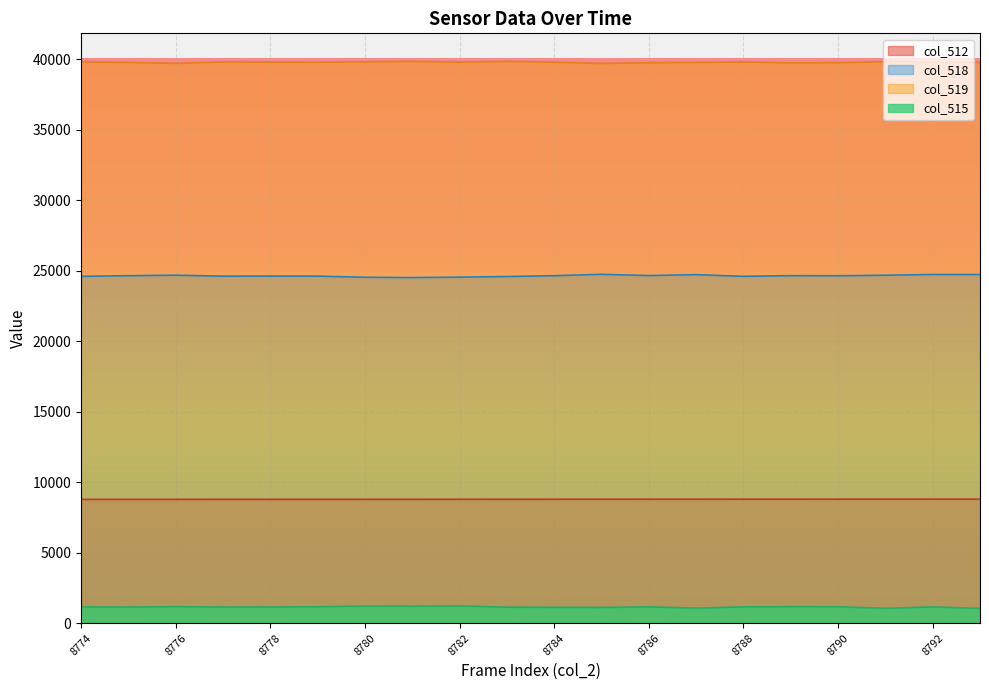

Count the number of data series in this chart.

4